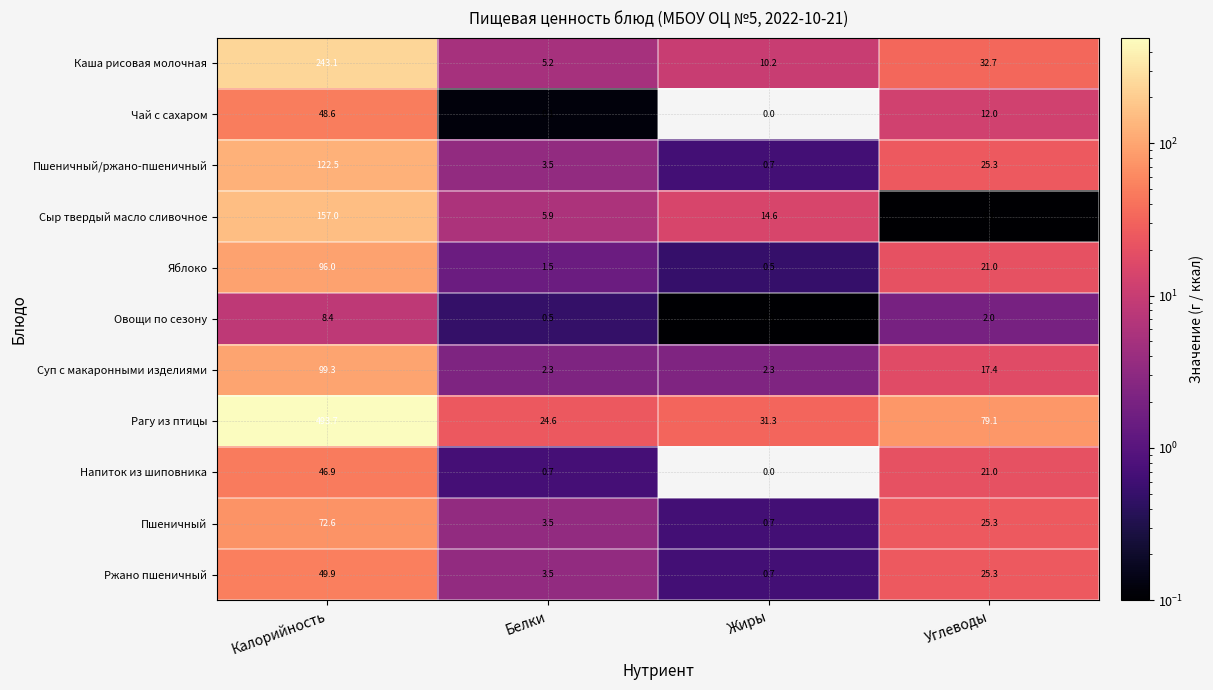

At how many categories does at least one series exceed 132?

1